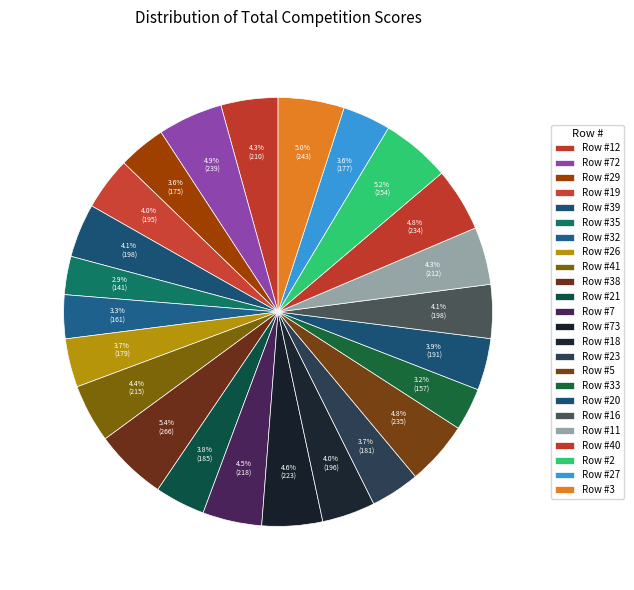

Count the number of slices in the pie.

24